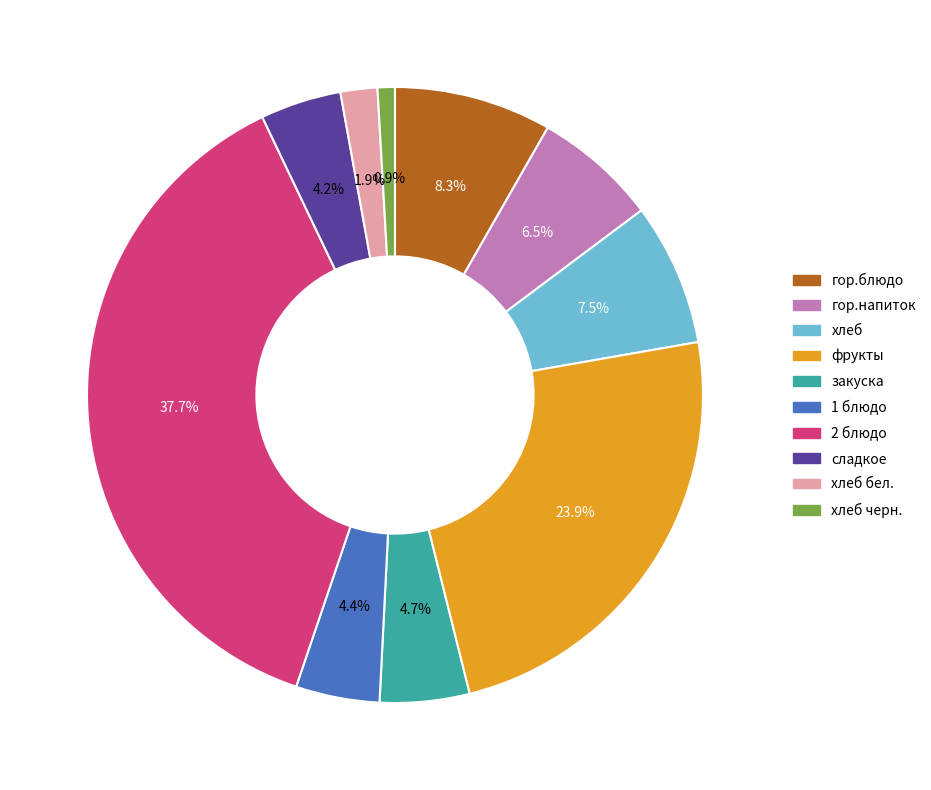

Which category has the smallest portion of the pie?

хлеб черн.